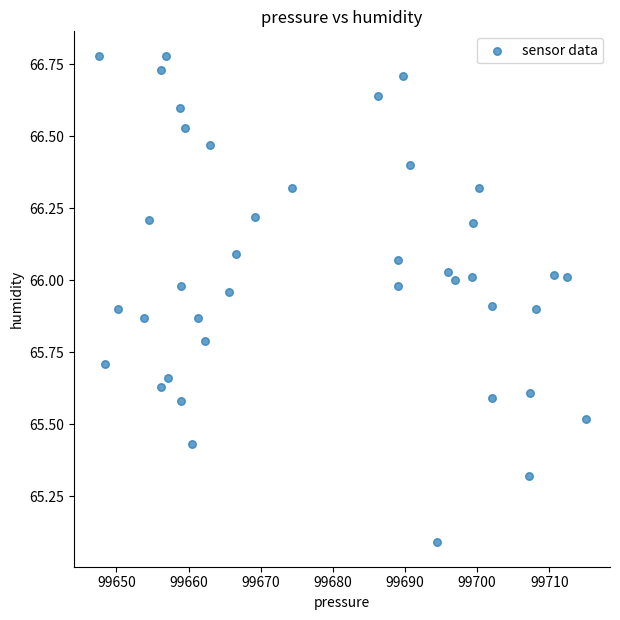

What is the range of Y values (max minus min)?

1.7